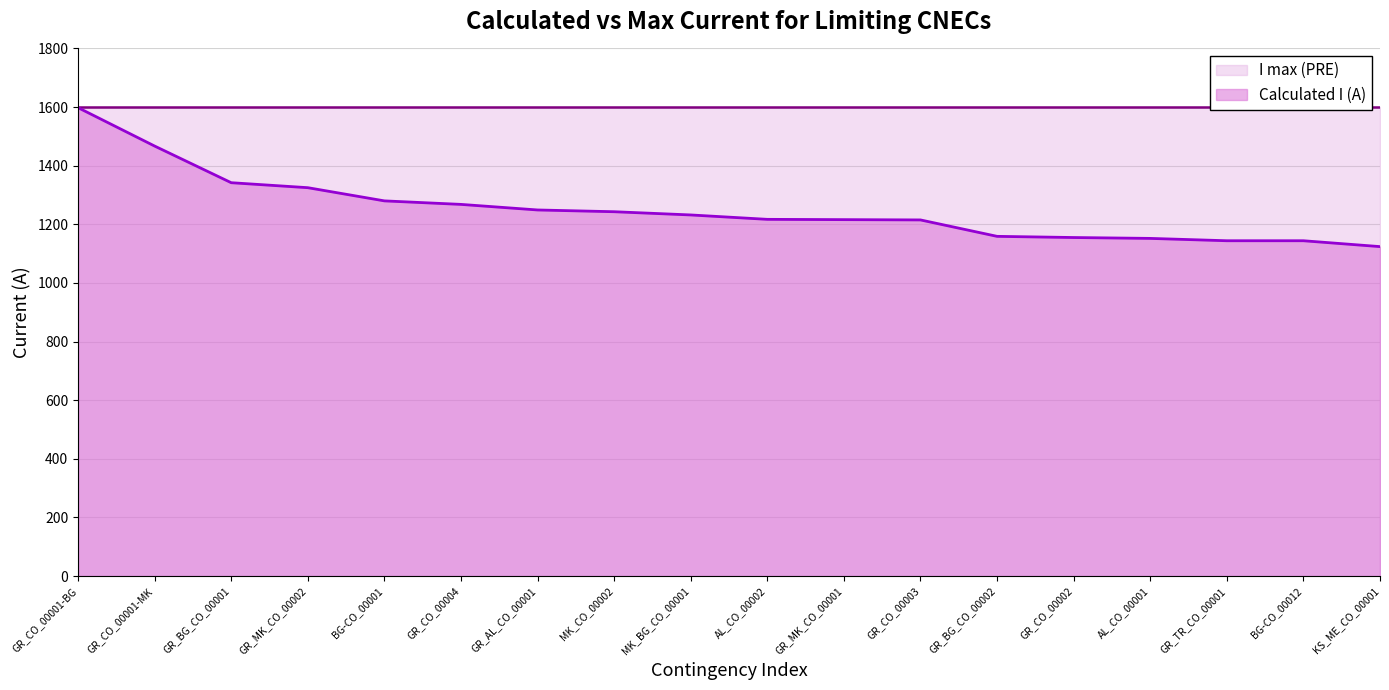

Is it true that the value at AL_CO_00002 is 608?

False